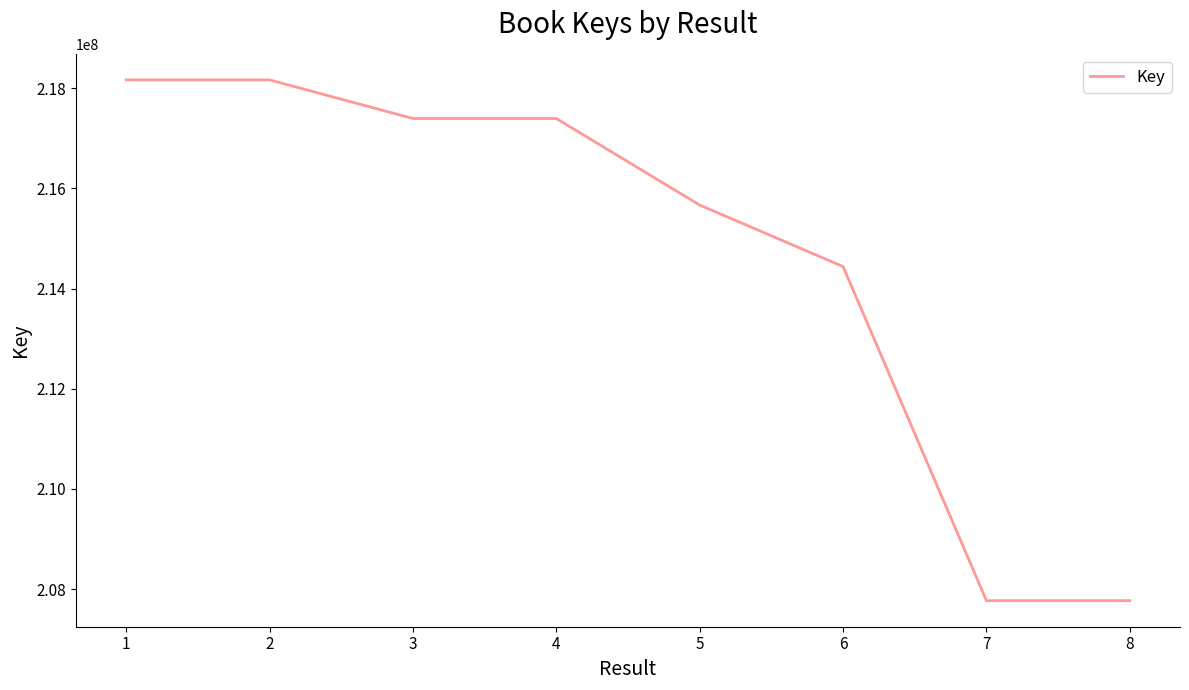

What is the change in value from 4 to 5?

-1728965